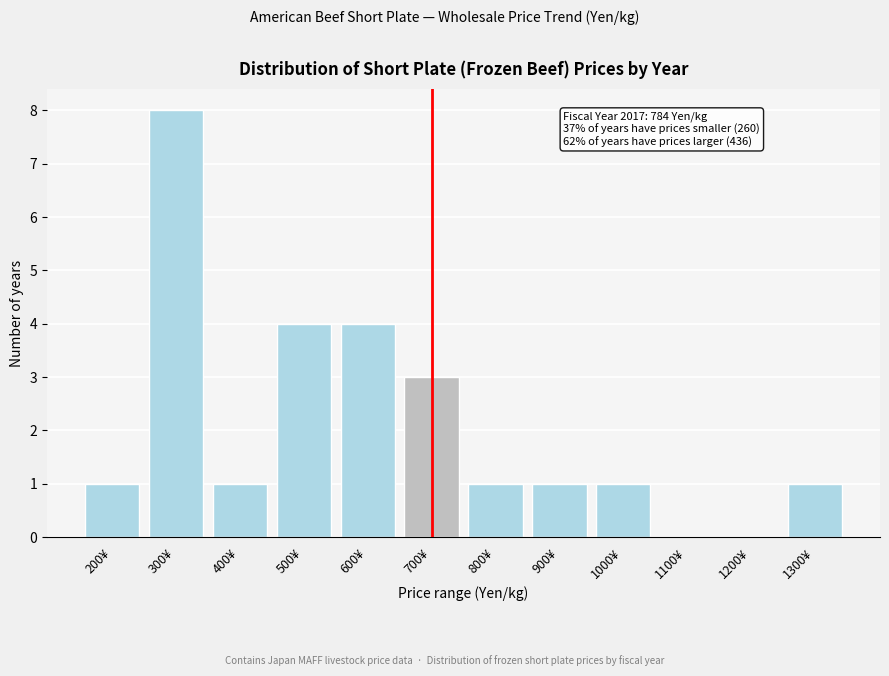

Reading left to right, transcribe all the data shown in this chart.

200¥=1	300¥=8	400¥=1	500¥=4	600¥=4	700¥=3	800¥=1	900¥=1	1000¥=1	1100¥=0	1200¥=0	1300¥=1